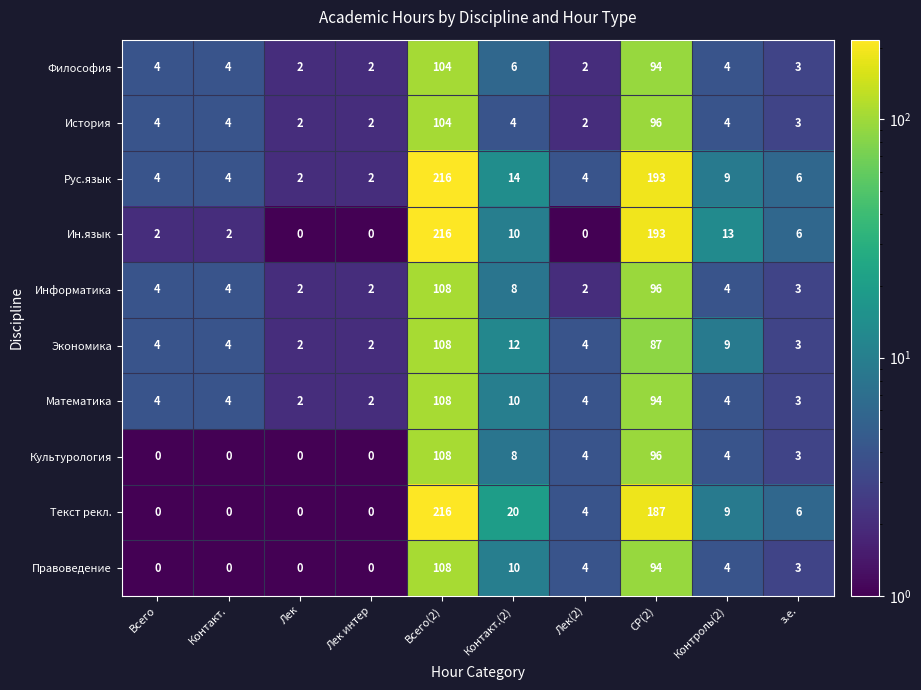

What is the spread (max minus min) of values at Лек(2)?

4